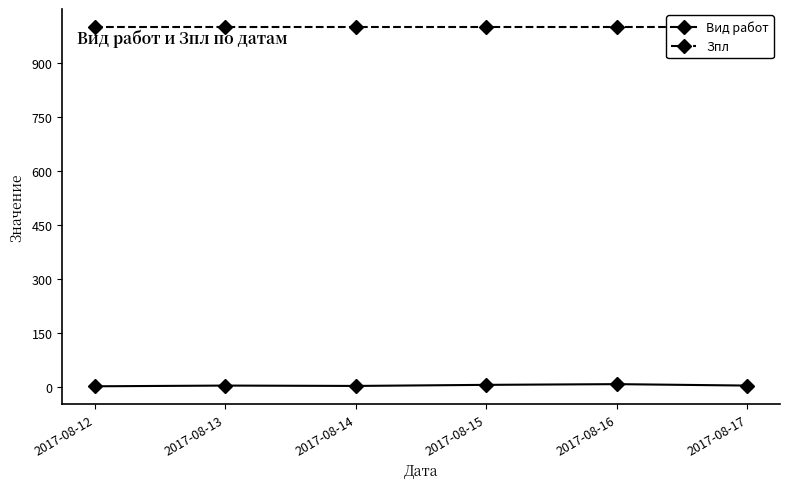

At which label is Зпл closest to 1000?

2017-08-12